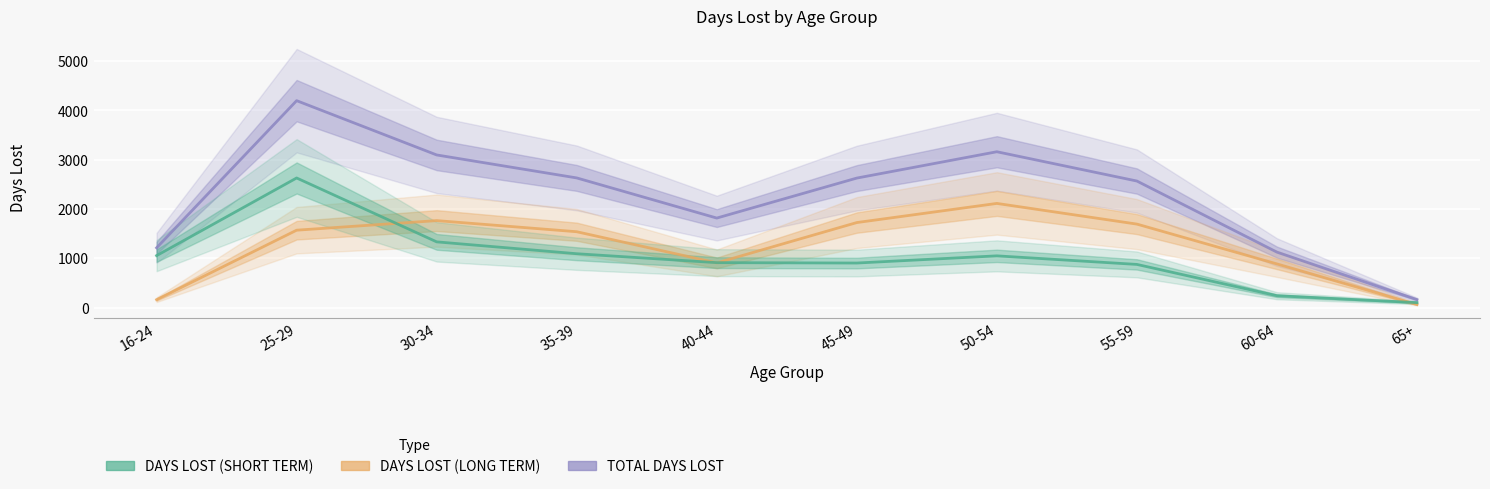

Read the DAYS LOST (SHORT TERM) value at 40-44.

909.8